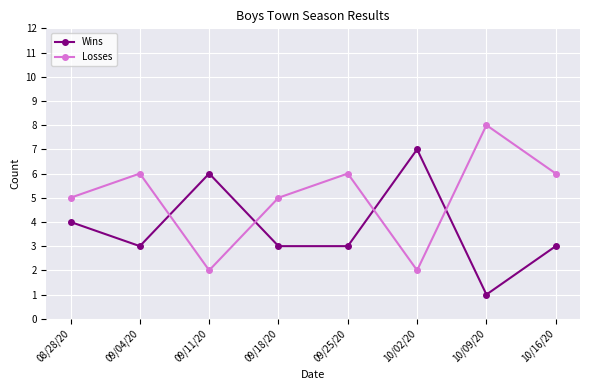

After their last crossing, which series has the higher values: Losses or Wins?

Losses